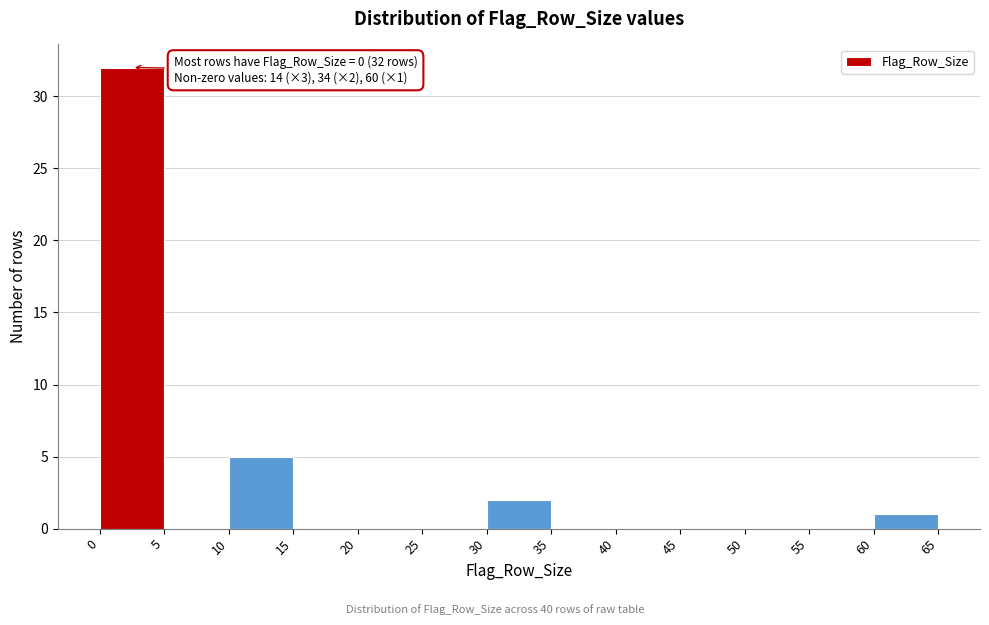

Which range on the x-axis has the tallest bar?

0 to 5